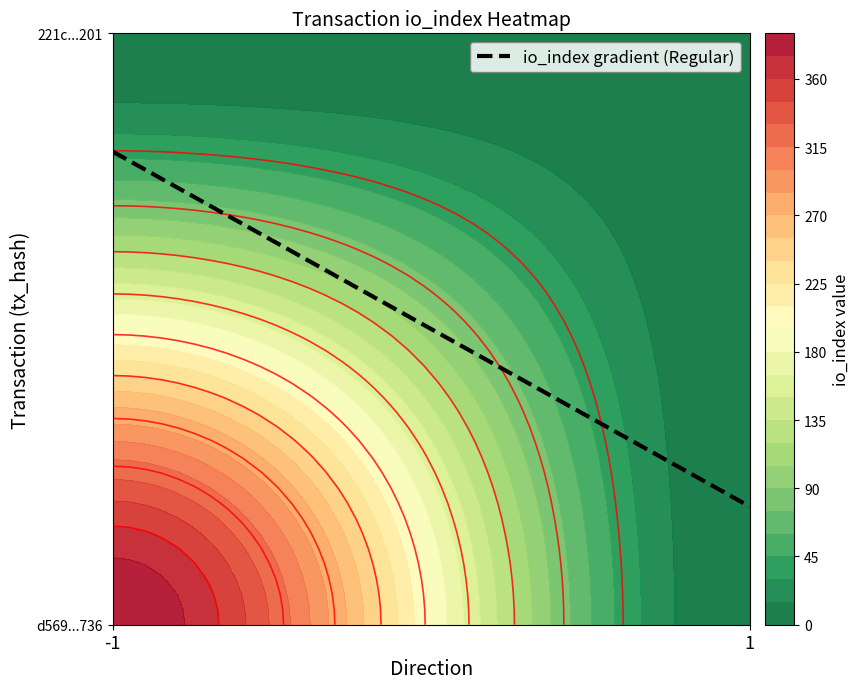

Is the value of 221c209cc1281f04ef80fc1f1a59ee25b84a201 at io_index greater than the value of d569c6d86927c935ed4e13eec8a35232e6bd736 at io_index?

No